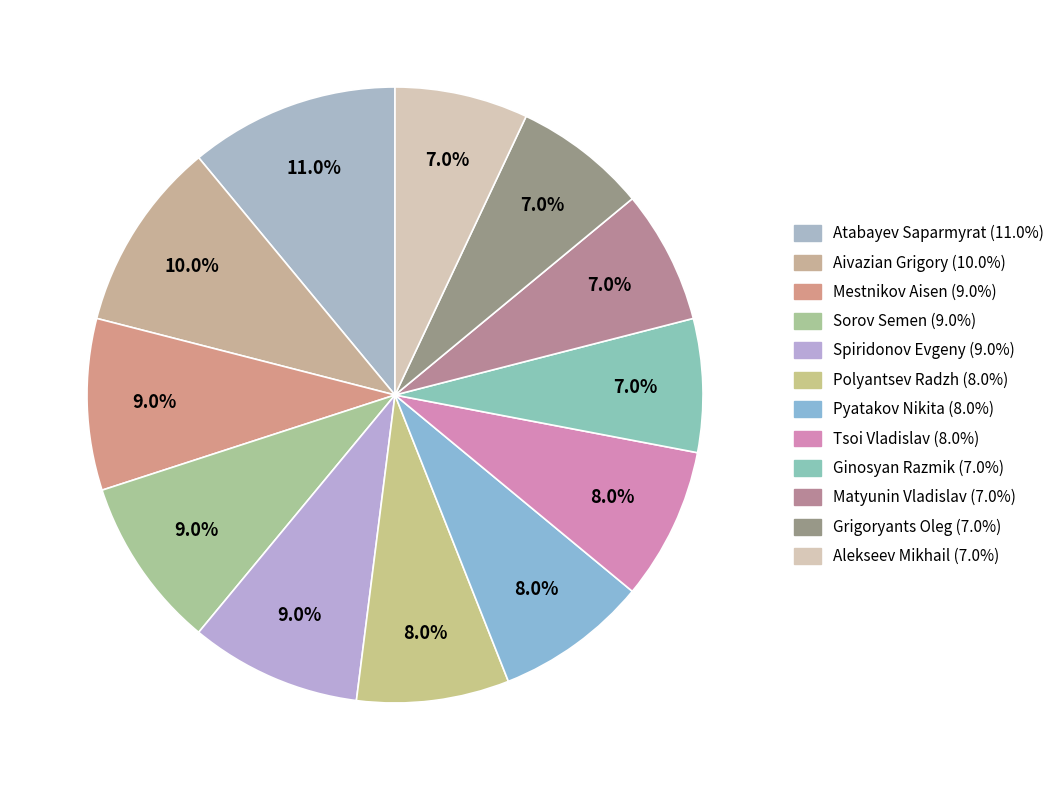

The Mestnikov Aisen slice represents 24% of the pie. True or false?

False